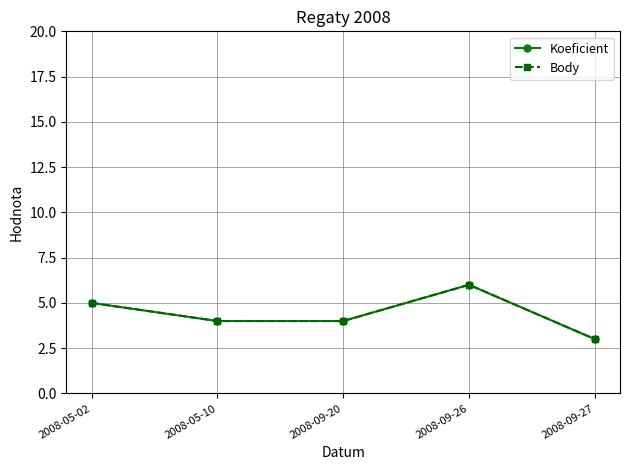

Is the value of Koeficient at 2008-09-27 greater than the value of Body at 2008-09-20?

No